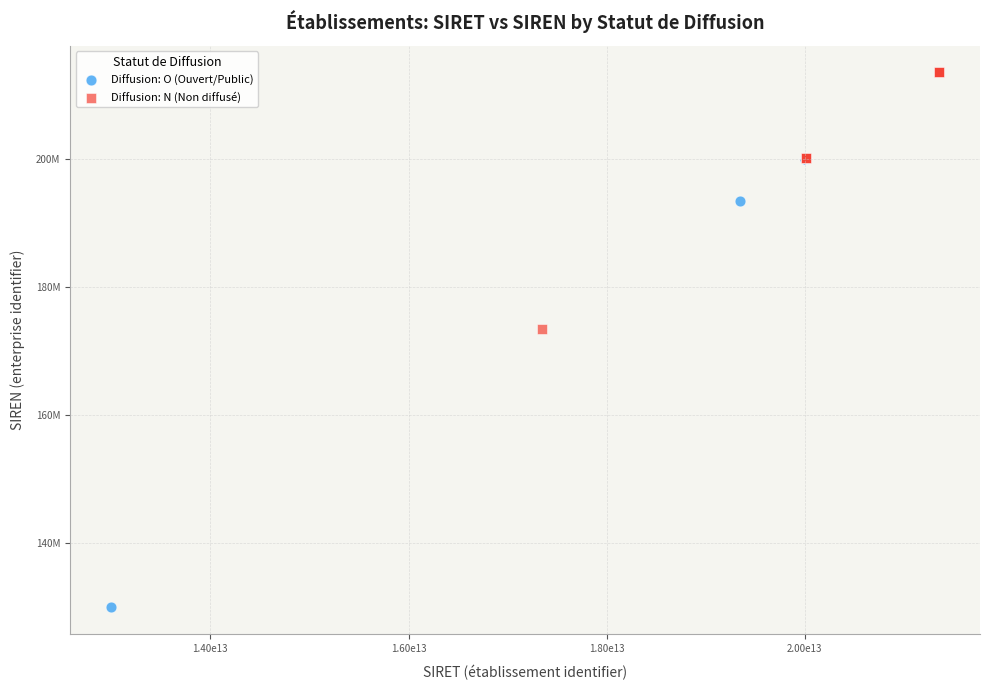

Which series contains the highest Y value?

Diffusion: N (Non diffusé)